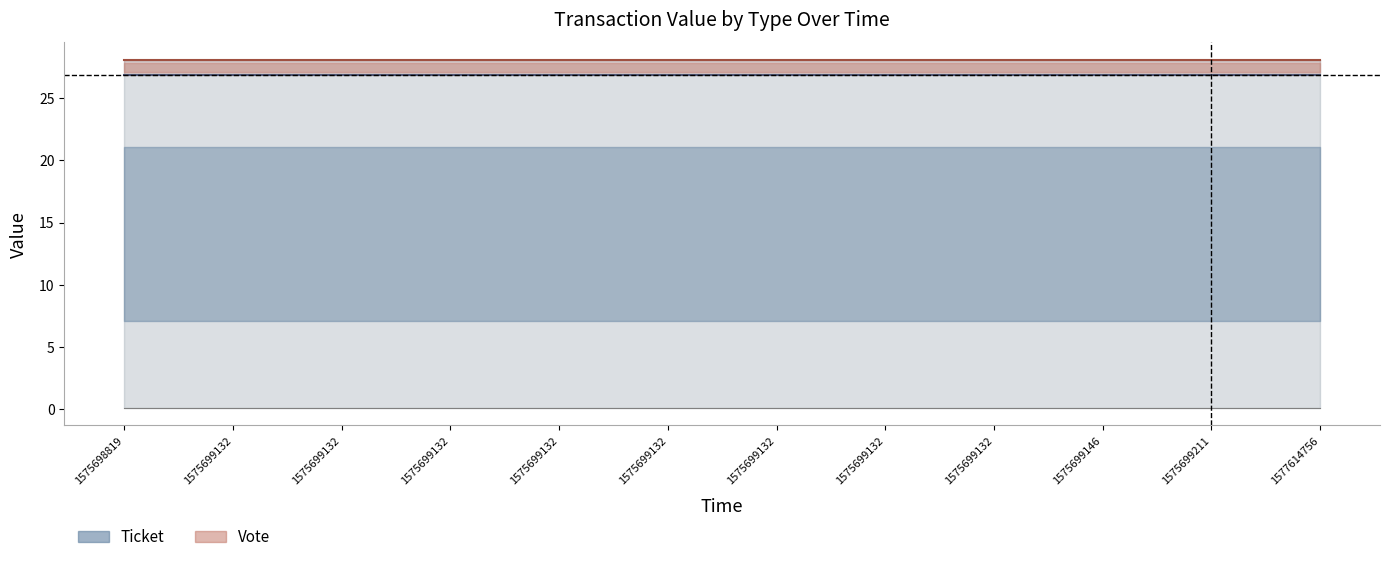

What is the approximate value of Vote_value_mean at 1575699146?

28.1